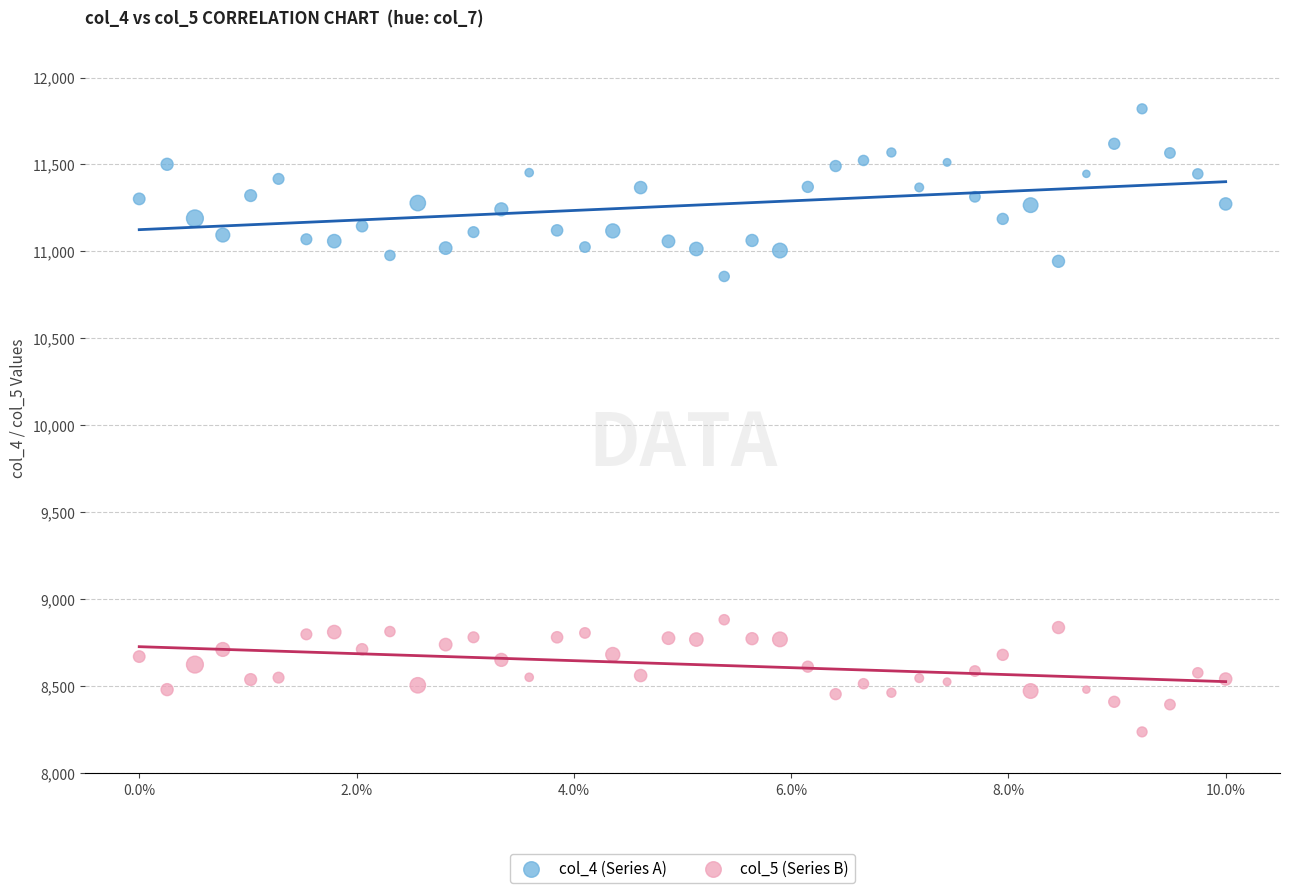

Which series contains the highest Y value?

col_4 (Series A)